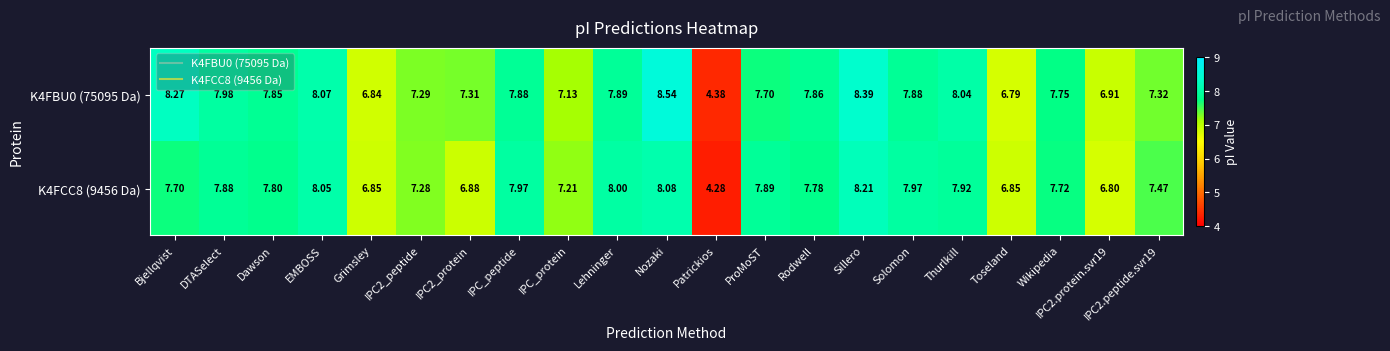

Which label corresponds to the smallest value in the chart?

Patrickios